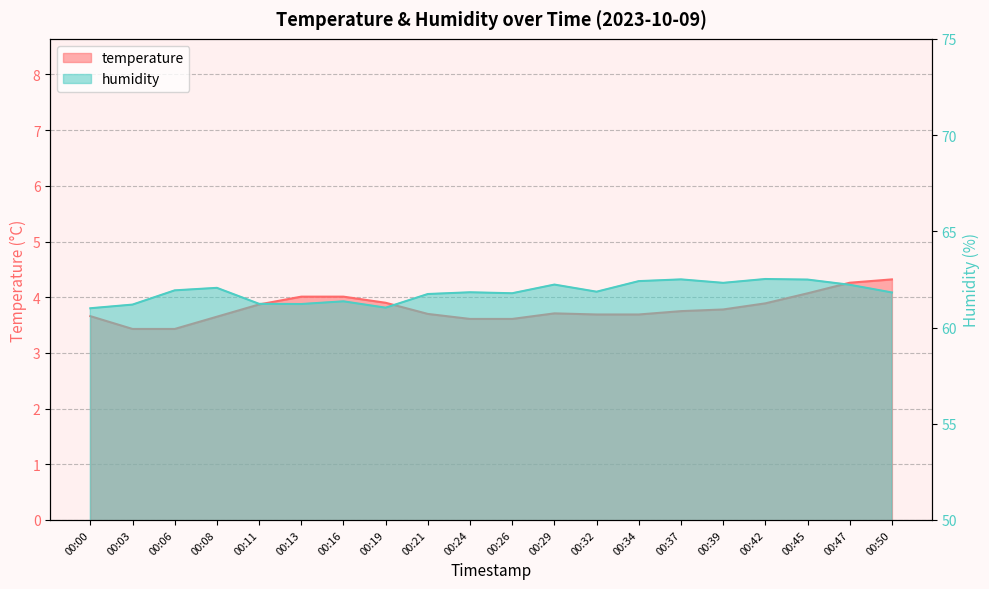

At which category does the chart reach its peak across all series?

00:42